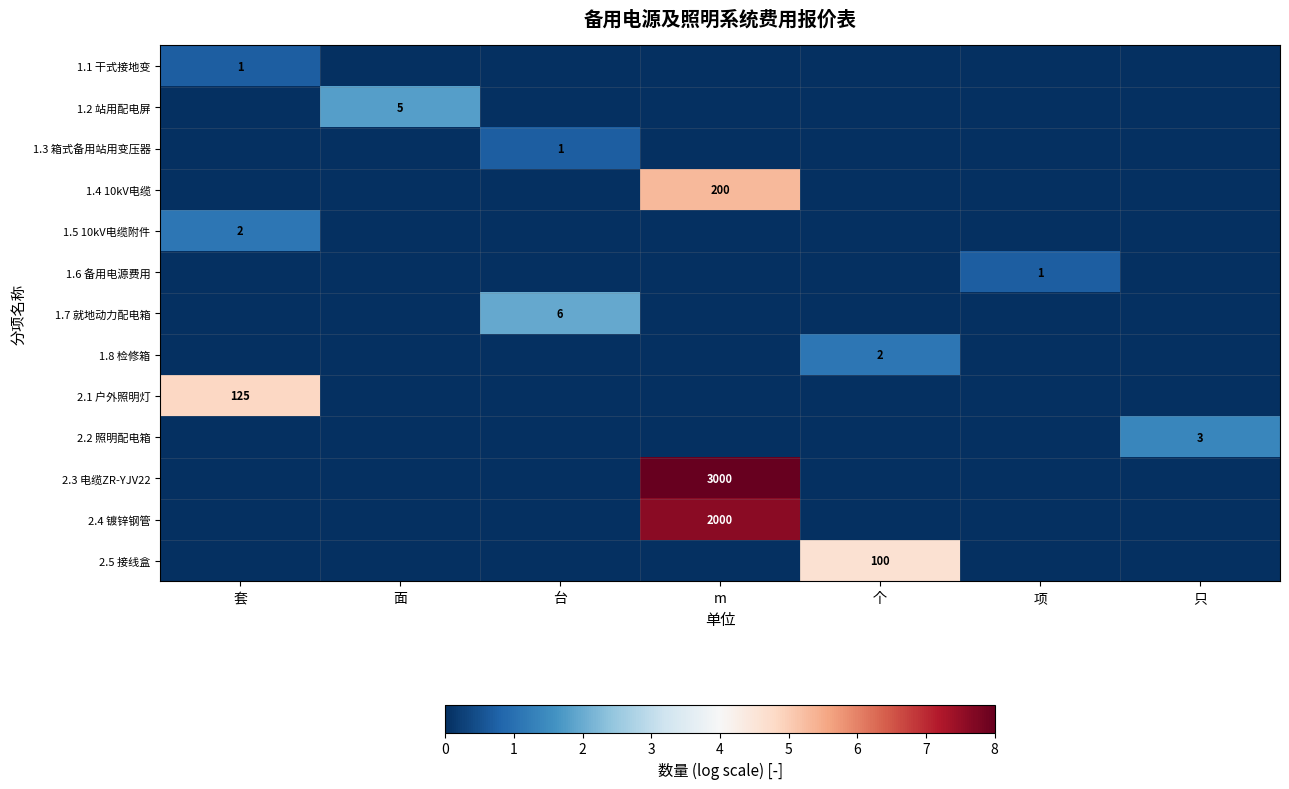

Is the value of 1.2 站用配电屏 at 面 greater than the value of 1.3 箱式备用站用变压器 at 台?

Yes